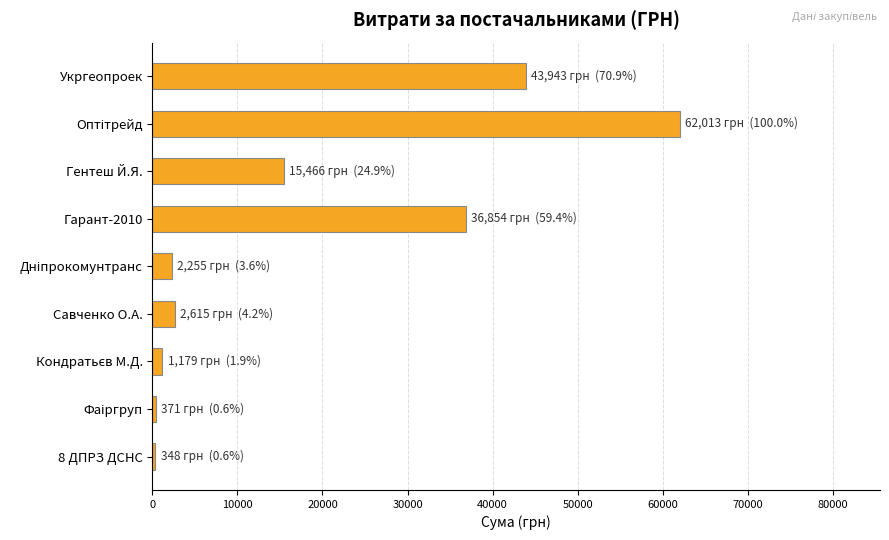

What is the greatest value displayed?

62013.0